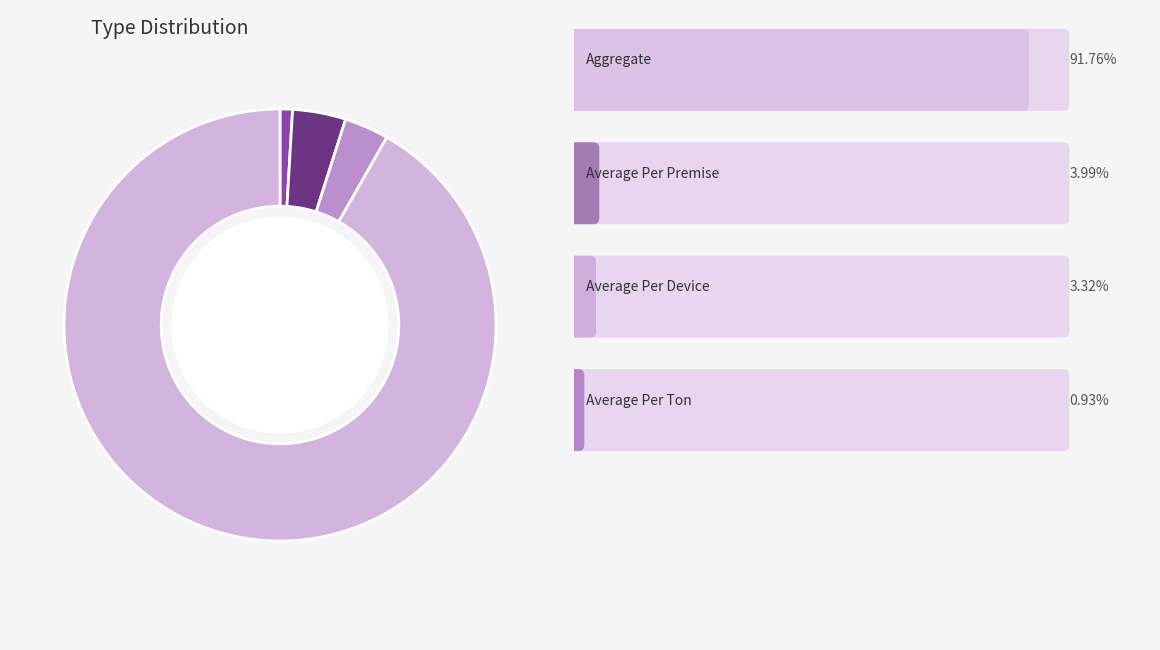

Is there a majority slice in this chart?

Yes